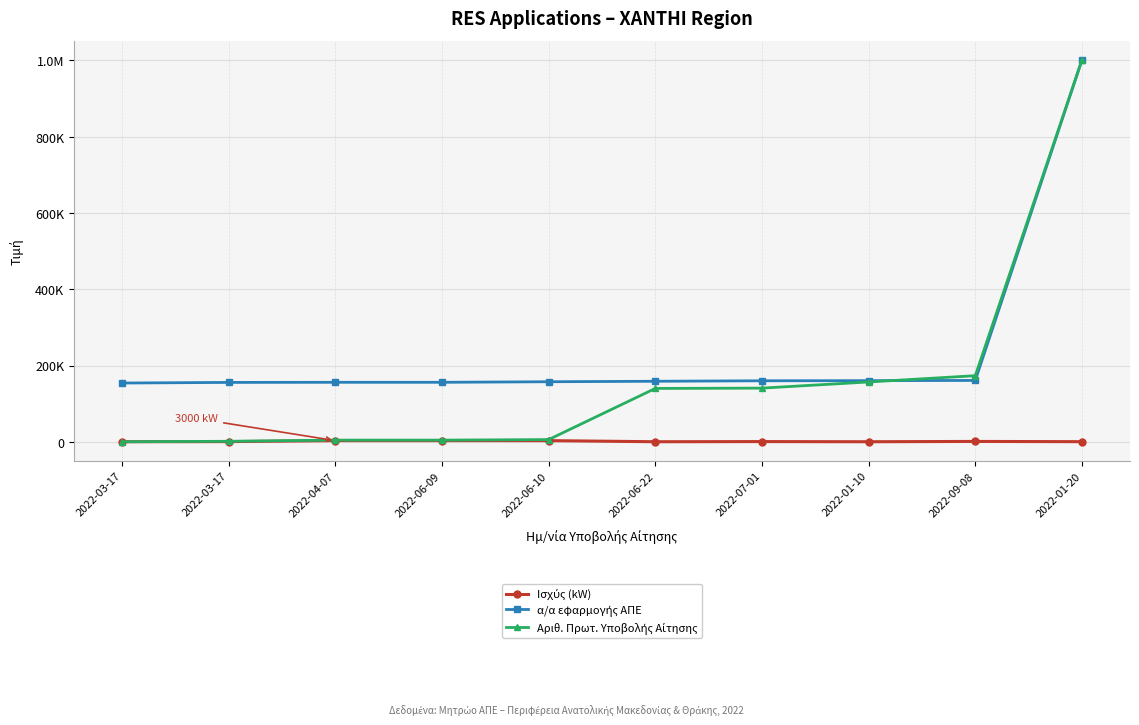

What is the label of the 9th point from the right?

2022-03-17